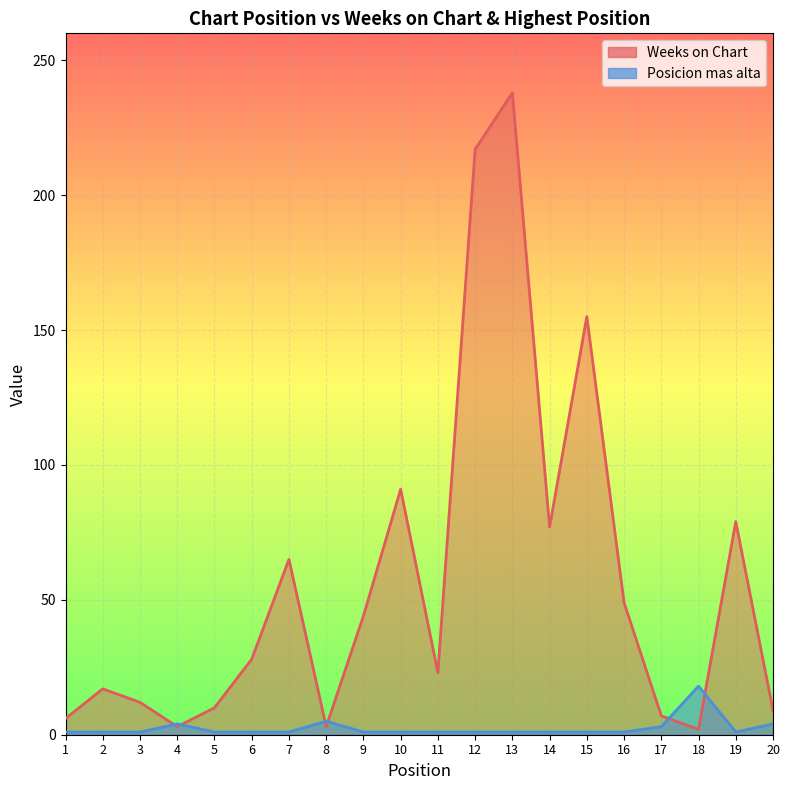

Reading left to right, what are all the values shown in this chart?

Weeks on Chart: 6	17	12	3	10	28	65	3	44	91	23	217	238	77	155	49	7	2	79	9
Posicion mas alta: 1	1	1	4	1	1	1	5	1	1	1	1	1	1	1	1	3	18	1	4